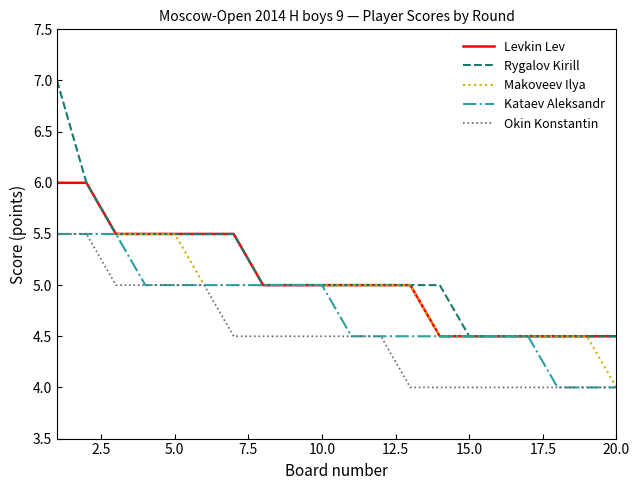

What is the smallest value displayed?

4.0